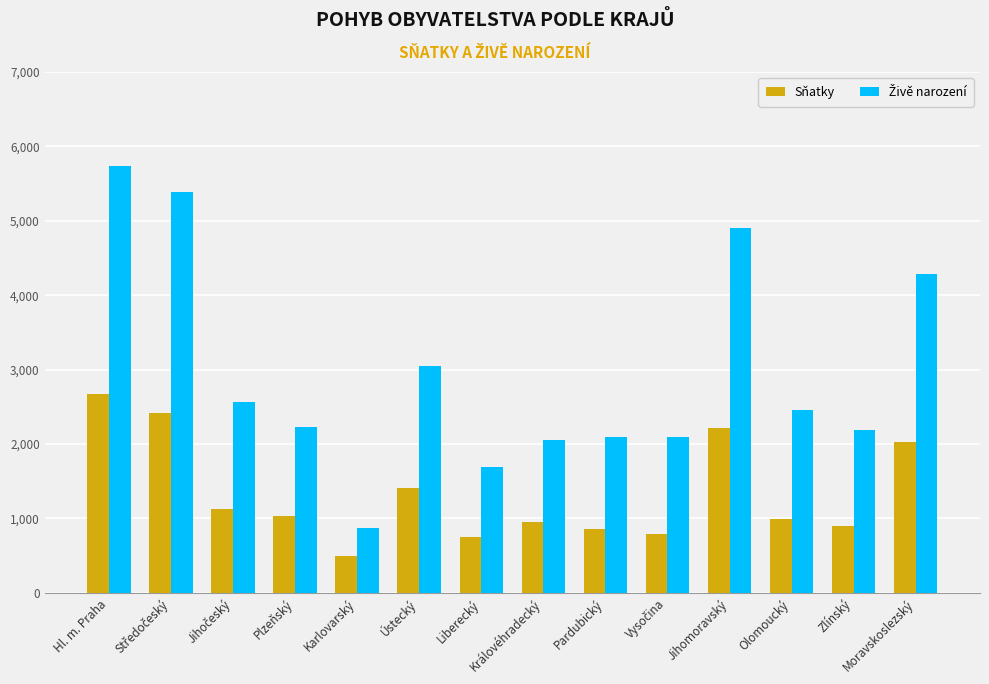

What is the spread (max minus min) of values at Liberecký?

941